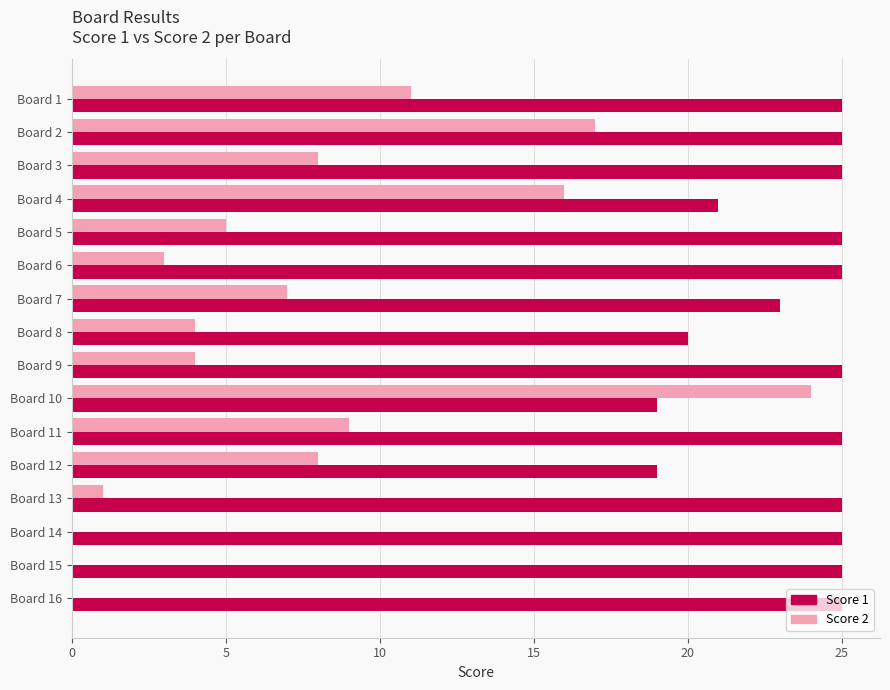

The value of Score 1 at Board 15 is 25. True or false?

True